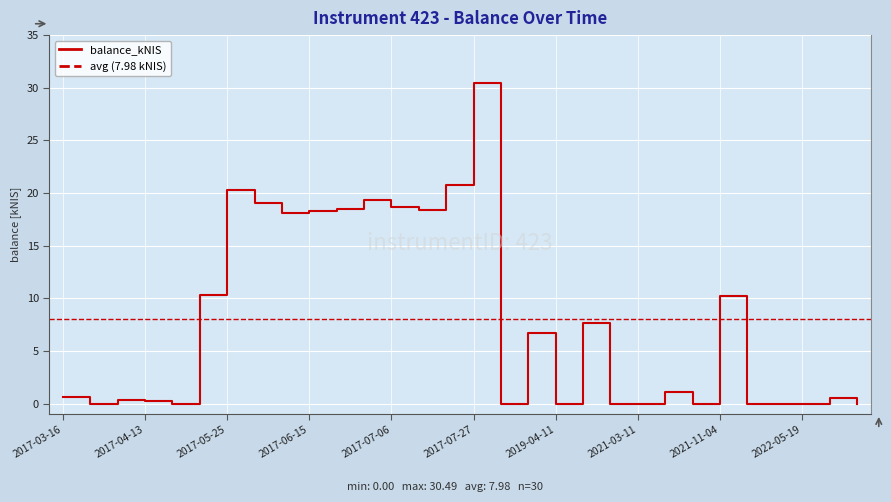

List the labels in order of value, largest first.

2017-07-27, 2017-07-20, 2017-05-25, 2017-06-29, 2017-06-01, 2017-07-06, 2017-06-22, 2017-07-13, 2017-06-15, 2017-06-08, 2017-05-18, 2021-11-04, 2019-04-18, 2019-04-04, 2021-04-08, 2017-03-16, 2022-10-06, 2017-04-06, 2017-04-13, 2017-03-23, 2017-04-20, 2017-08-03, 2019-04-11, 2019-04-24, 2021-03-11, 2021-04-13, 2021-11-11, 2021-11-25, 2022-05-19, 2022-10-13